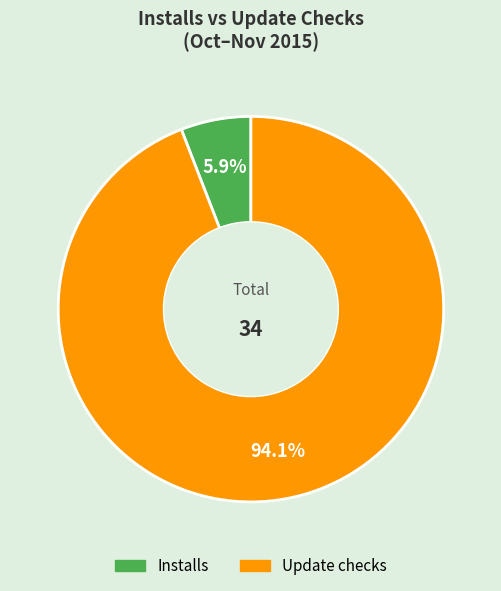

Between Update checks and Installs, which is larger?

Update checks